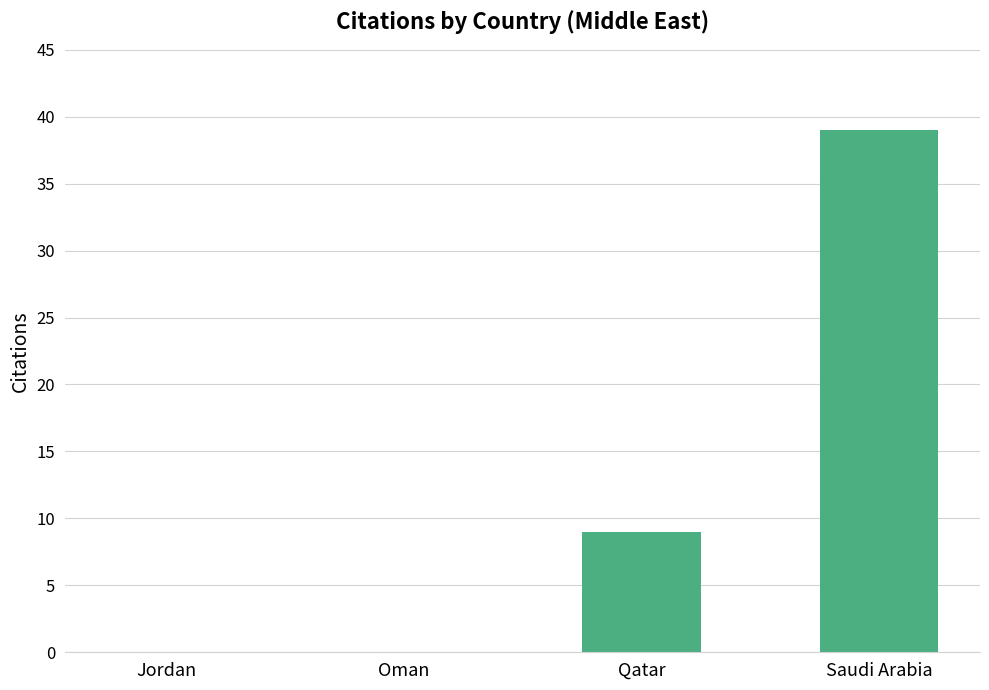

Which has a higher value, Qatar or Oman?

Qatar